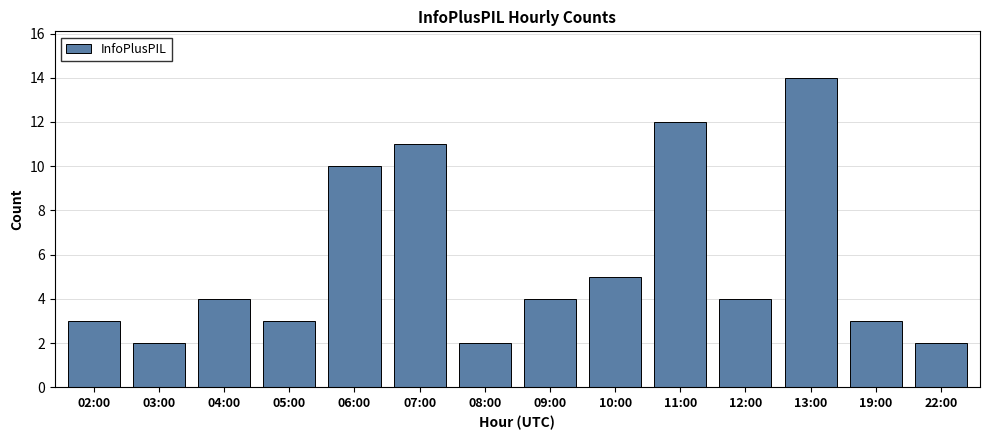

What is the value of the 9th bar from the left?

5